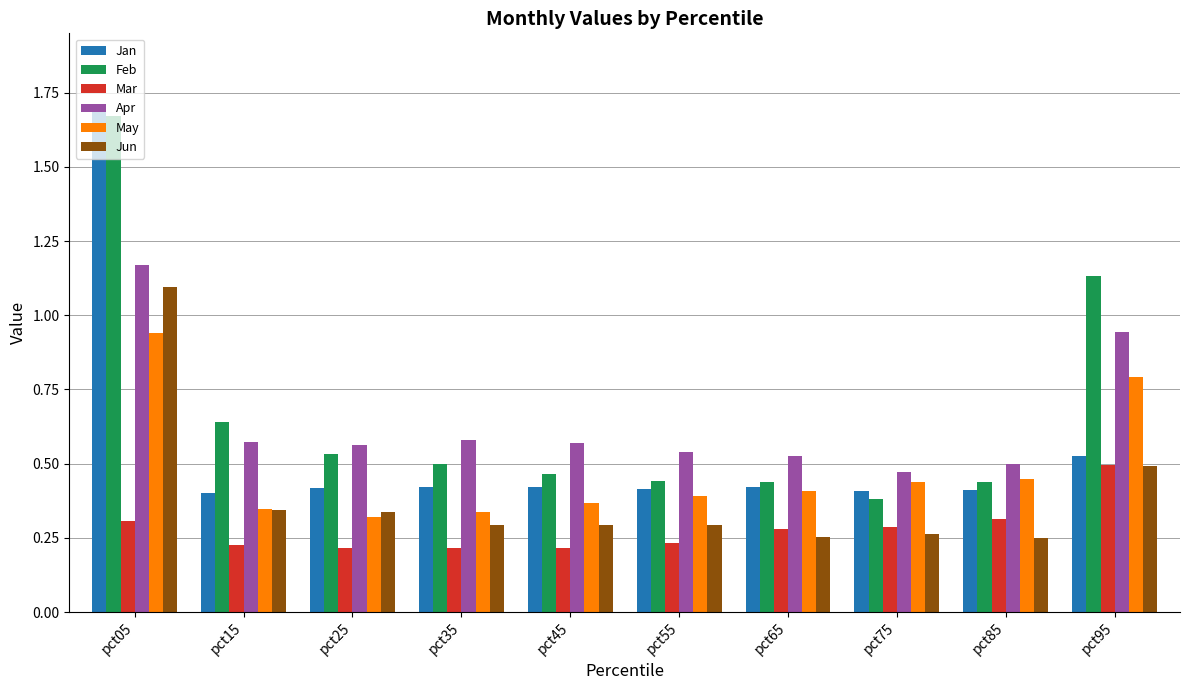

Is it true that Jun equals 0.3 at pct75?

True